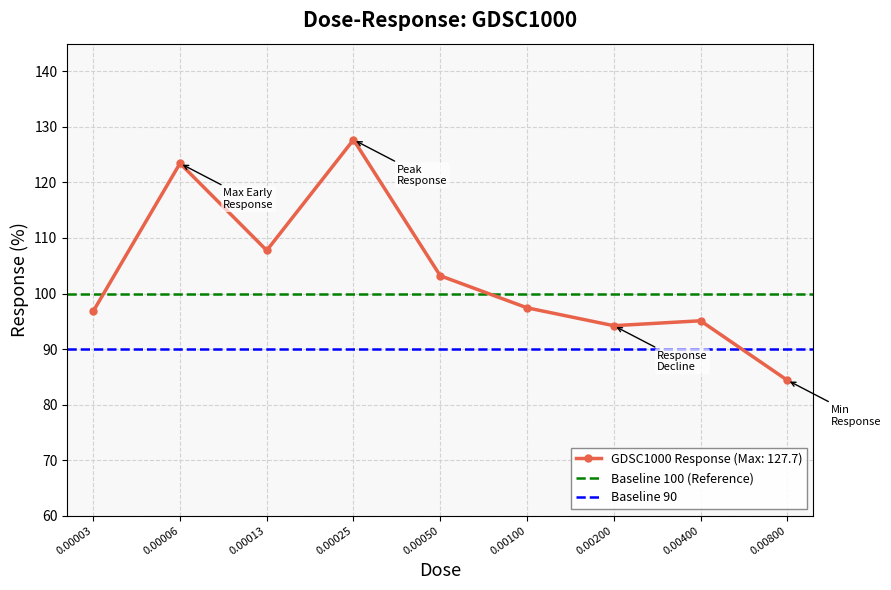

What is the minimum value for Baseline 100 (Reference)?

100